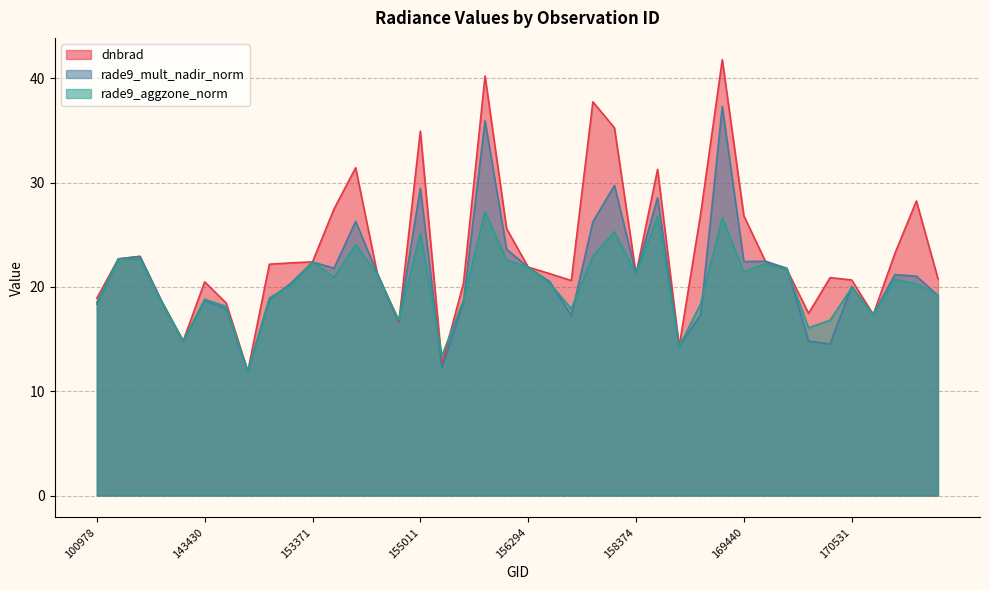

What is the sum of all rade9_mult_nadir_norm values?

842.2